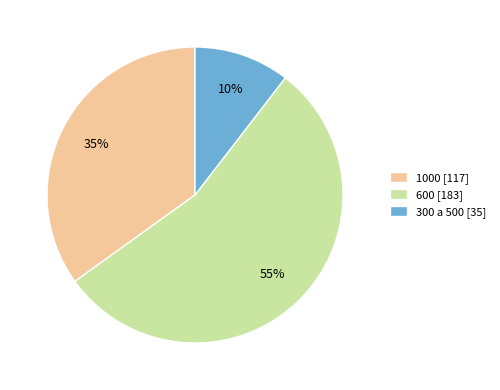

What percentage is the 300 a 500 slice, to the nearest percent?

10%